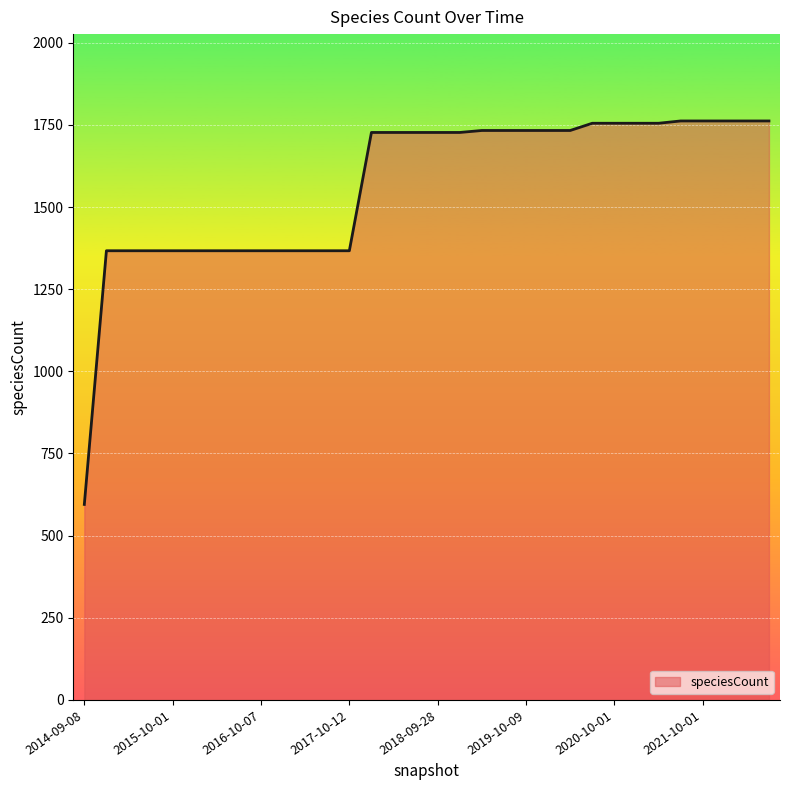

What is the greatest value displayed?

1762